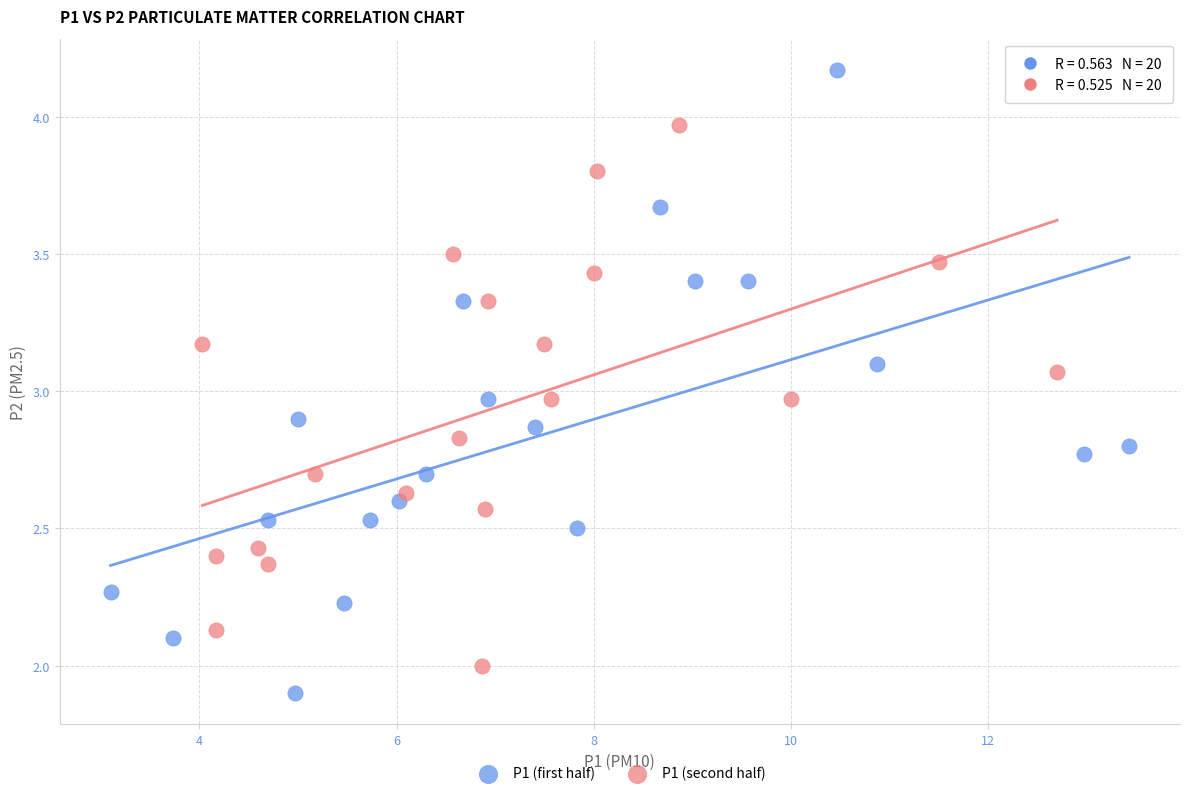

Which series reaches the minimum Y coordinate?

P1 (first half)